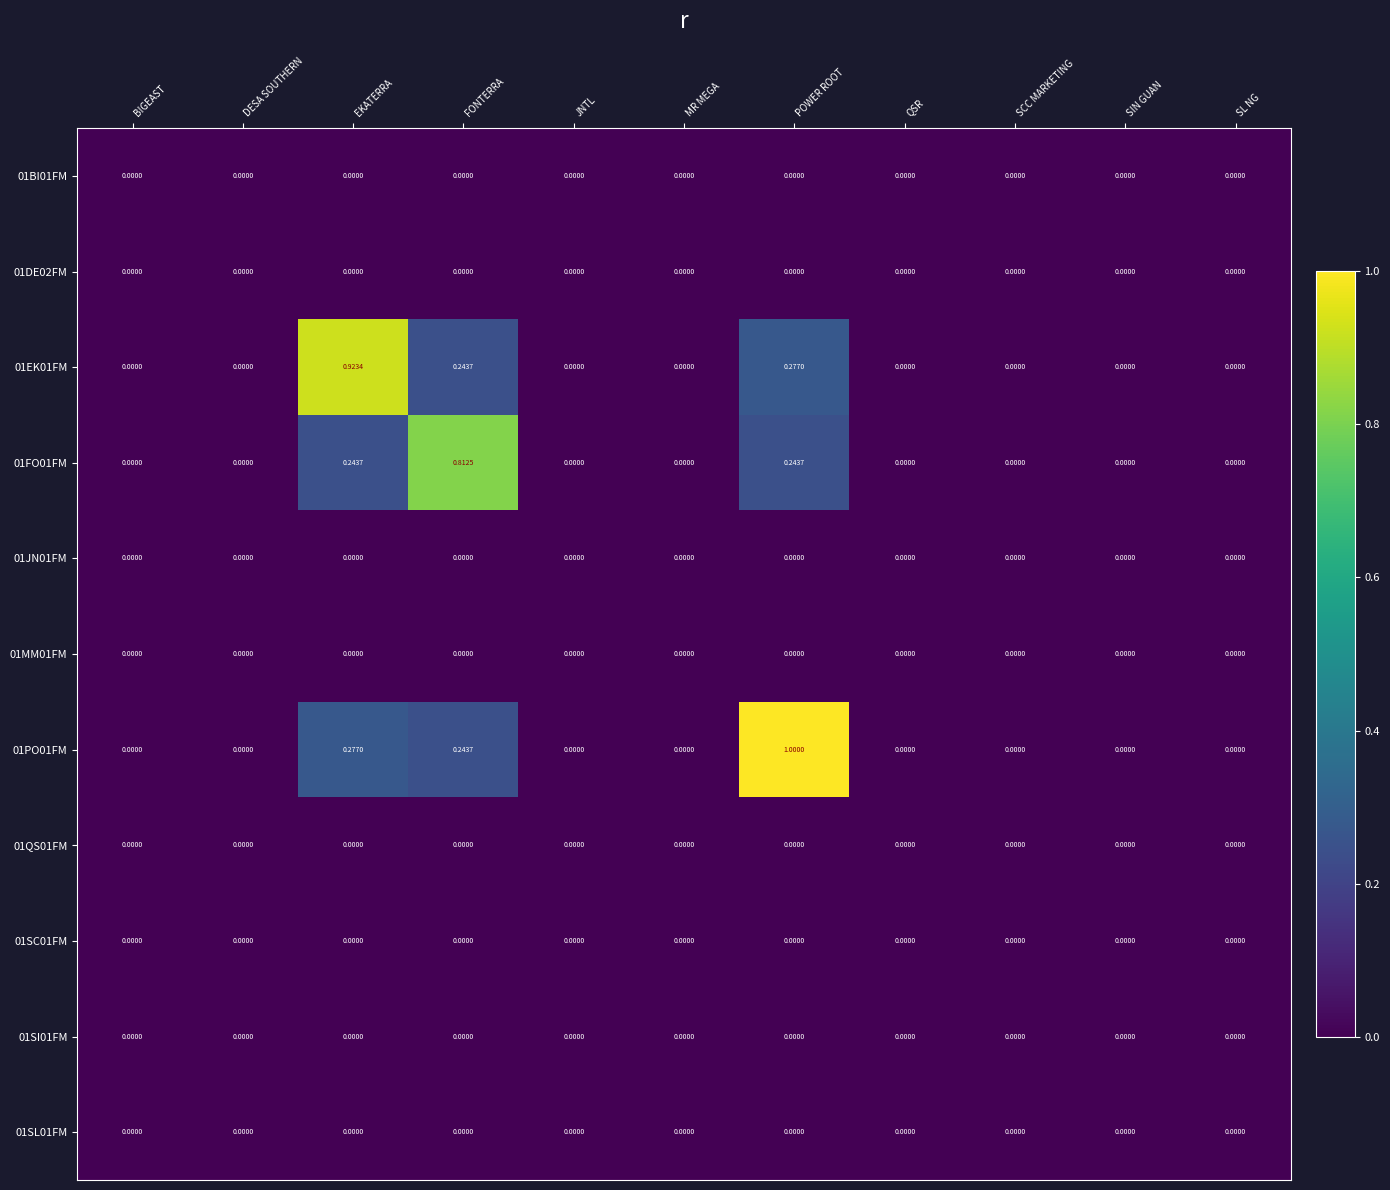

At which category is the sum across all series the highest?

POWER ROOT